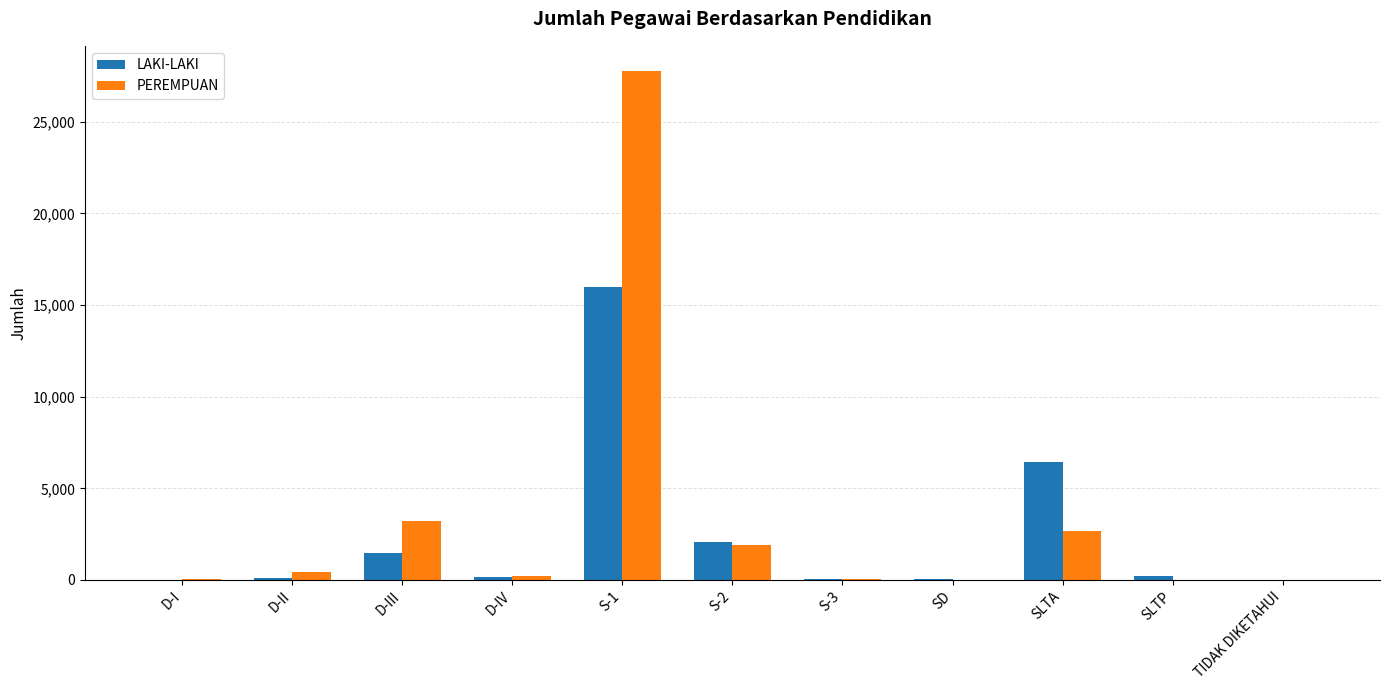

Are the bars grouped side by side (vs. stacked)?

Yes